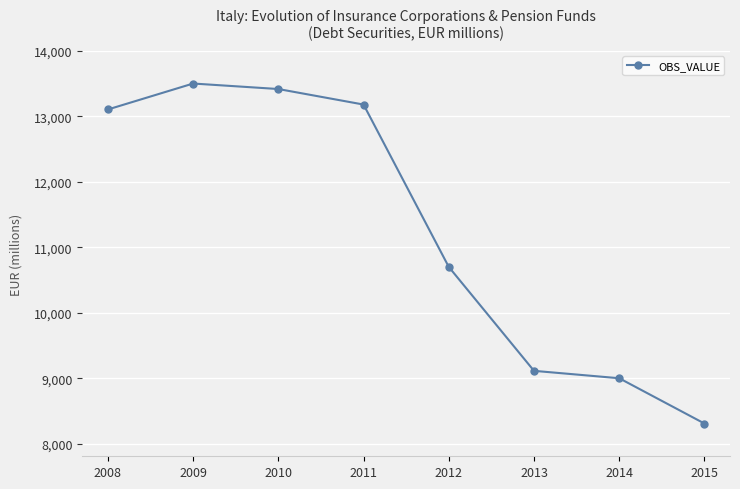

What is the change in value from 2010 to 2013?

-4301